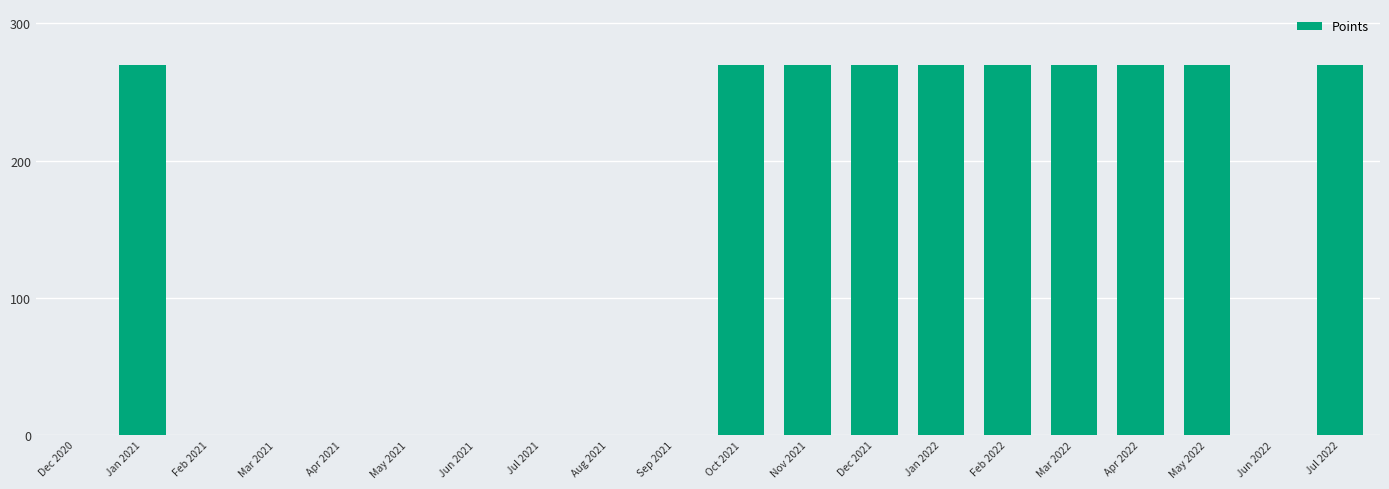

What is the sum of all values?

2700